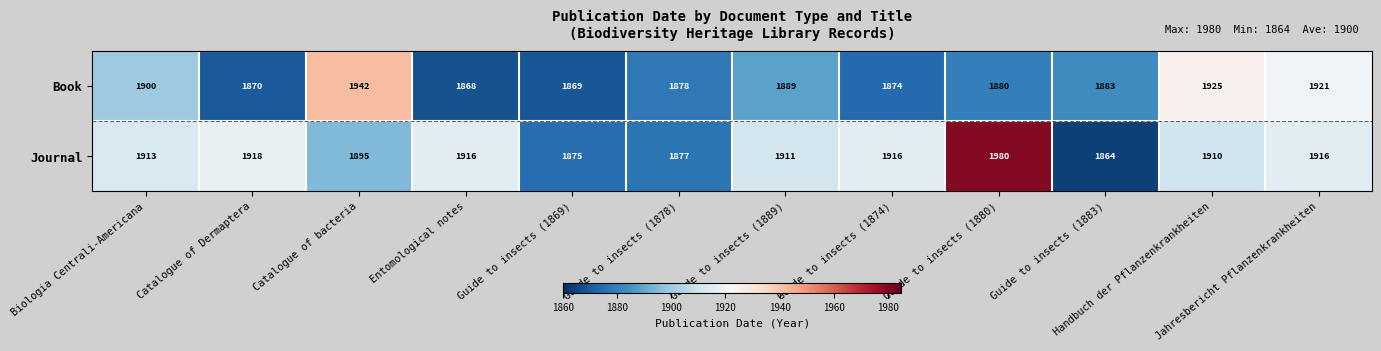

At how many categories does at least one series exceed 1924?

3